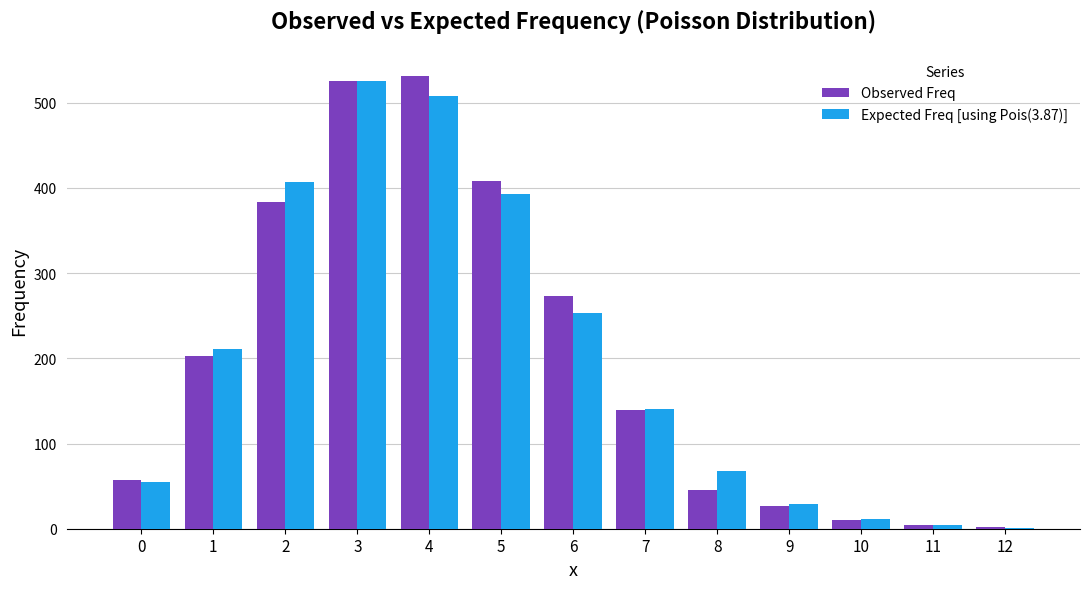

Does the chart contain stacked bars?

No